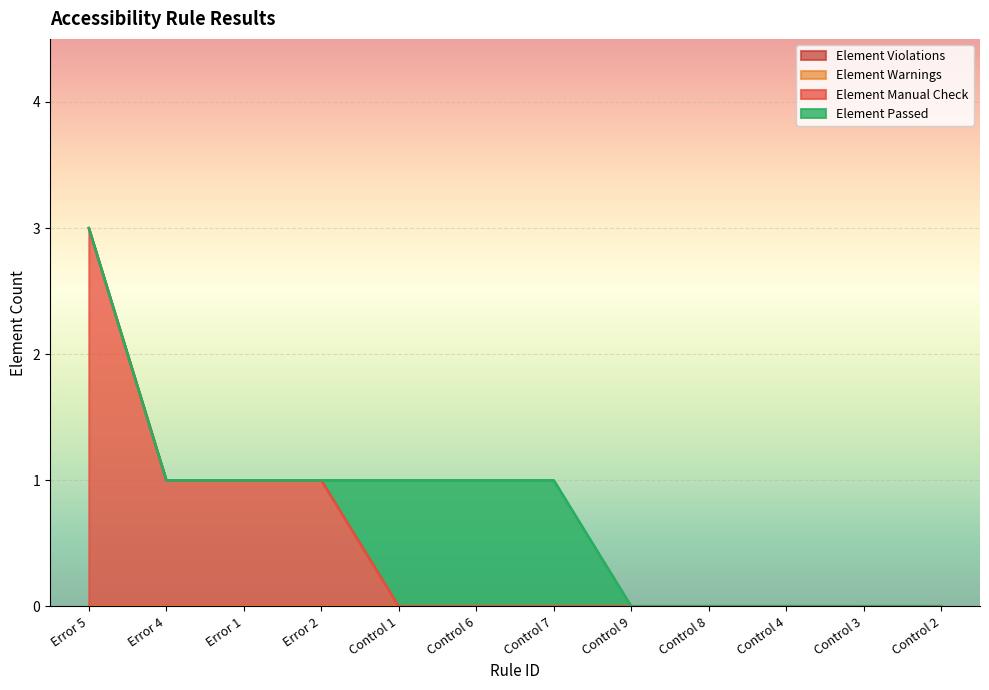

At which category is the sum across all series the highest?

Error 5